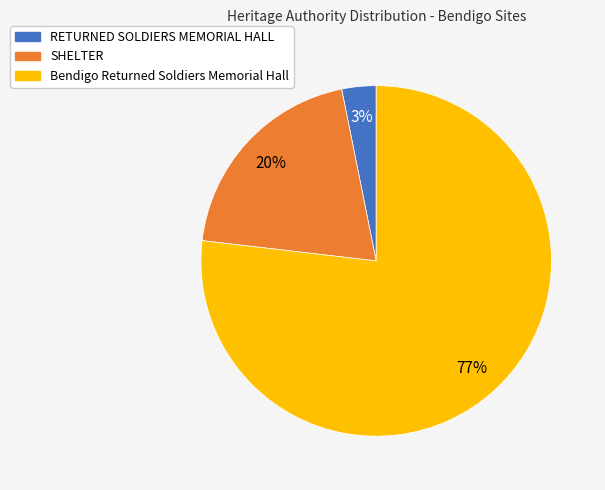

What is the largest slice in the pie chart?

Bendigo Returned Soldiers Memorial Hall